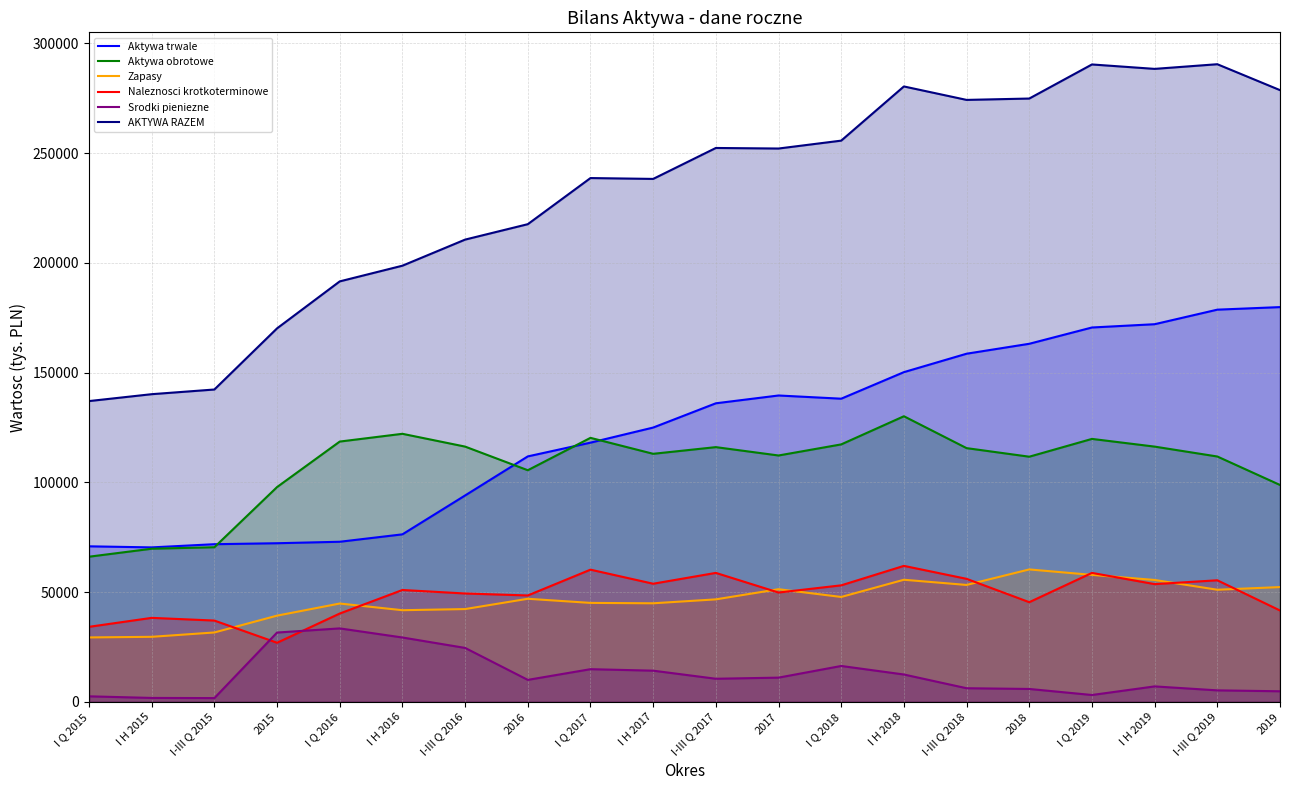

In Aktywa obrotowe, how many points are lower than both neighbors (excluding endpoints)?

4